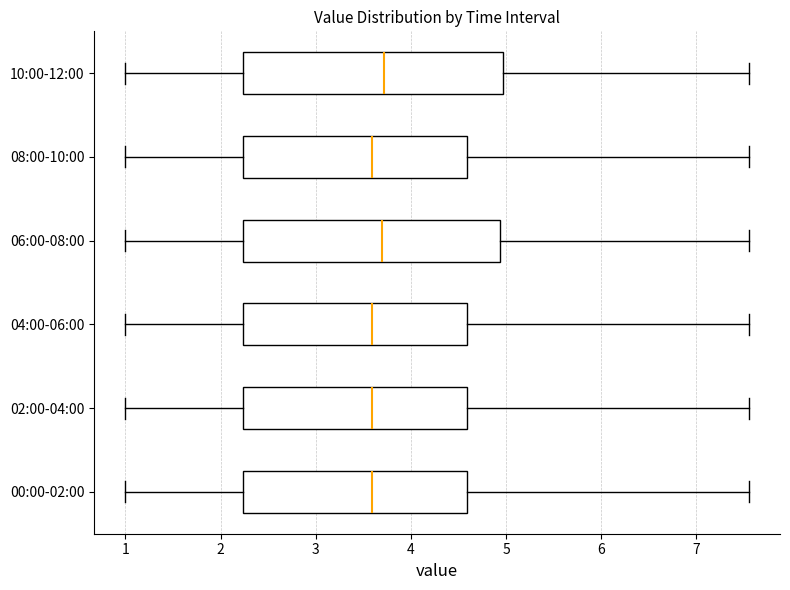

Reading bottom to top, transcribe this box plot: for each box, give where its median line is, the range the box spans, and where its two whiskers end, as read against the x-axis. The values are not printed on the chart, so give them approximately, as read against the axis.

00:00-02:00: median 3.6, box 2.2 to 4.6, whiskers 1.0 to 7.6
02:00-04:00: median 3.6, box 2.2 to 4.6, whiskers 1.0 to 7.6
04:00-06:00: median 3.6, box 2.2 to 4.6, whiskers 1.0 to 7.6
06:00-08:00: median 3.7, box 2.2 to 4.9, whiskers 1.0 to 7.6
08:00-10:00: median 3.6, box 2.2 to 4.6, whiskers 1.0 to 7.6
10:00-12:00: median 3.7, box 2.2 to 5.0, whiskers 1.0 to 7.6